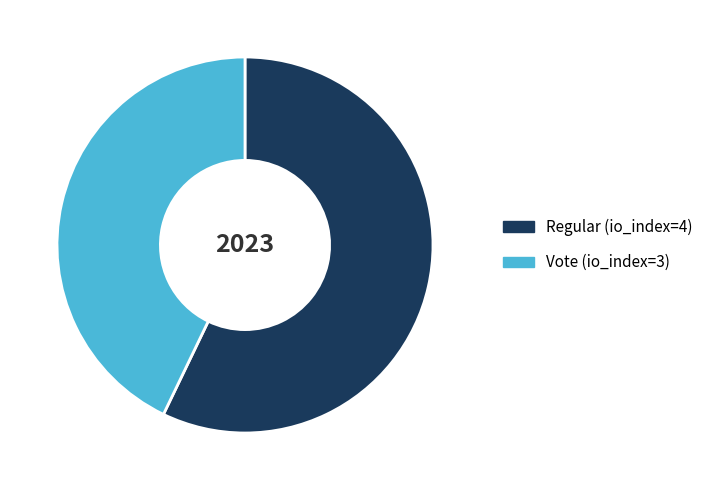

Is there any slice that represents more than half of the pie?

Yes